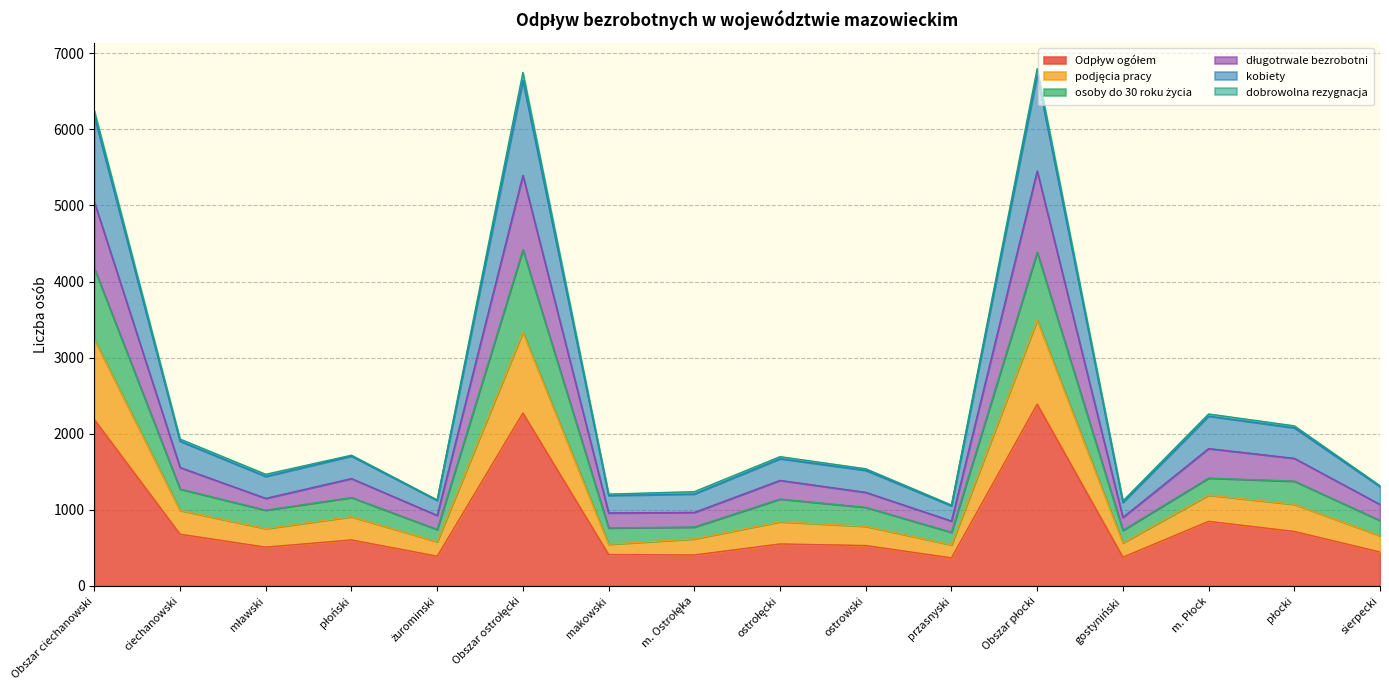

How many categories are shown in the chart?

16